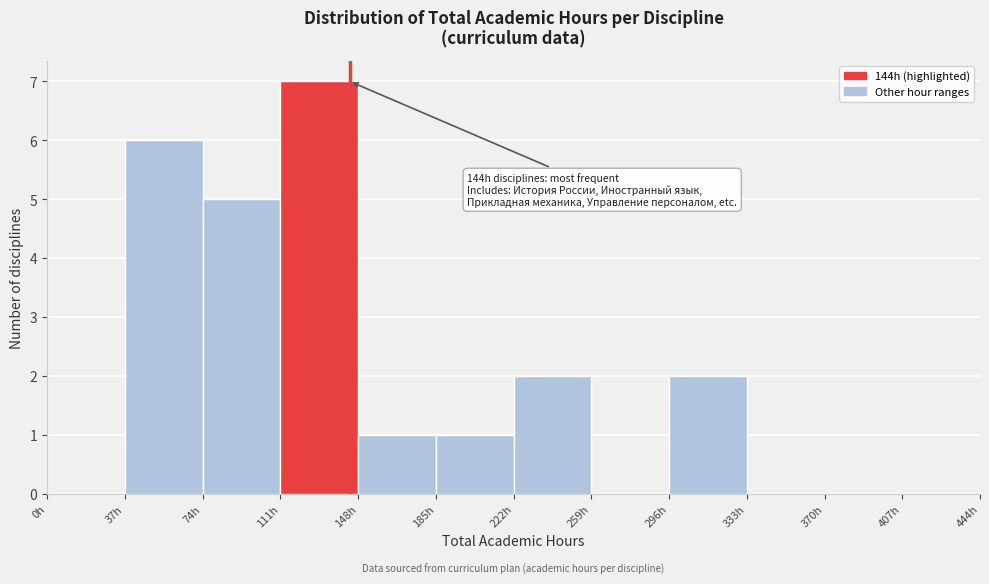

Which range on the x-axis has the tallest bar?

111 to 148